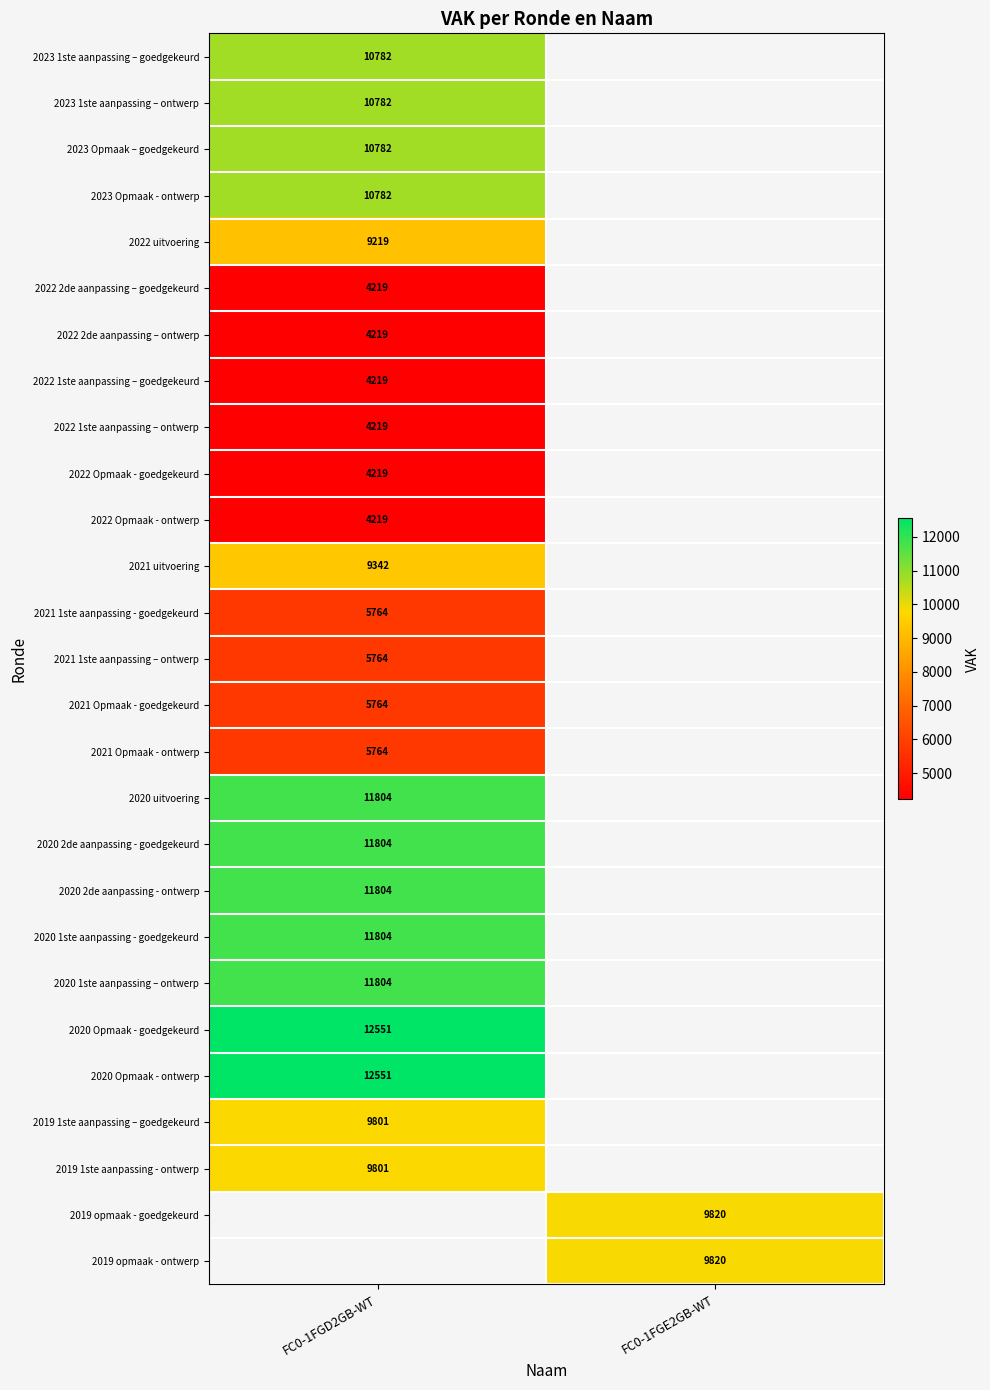

The value of 2022 2de aanpassing – ontwerp at FC0-1FGD2GB-WT is 6624. True or false?

False